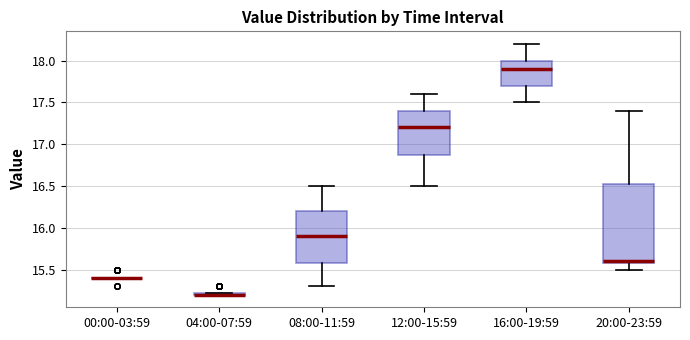

Where is the upper edge of the box for 04:00-07:59 on the y-axis? The values are not printed on the chart, so give them approximately, as read against the axis.

15.25